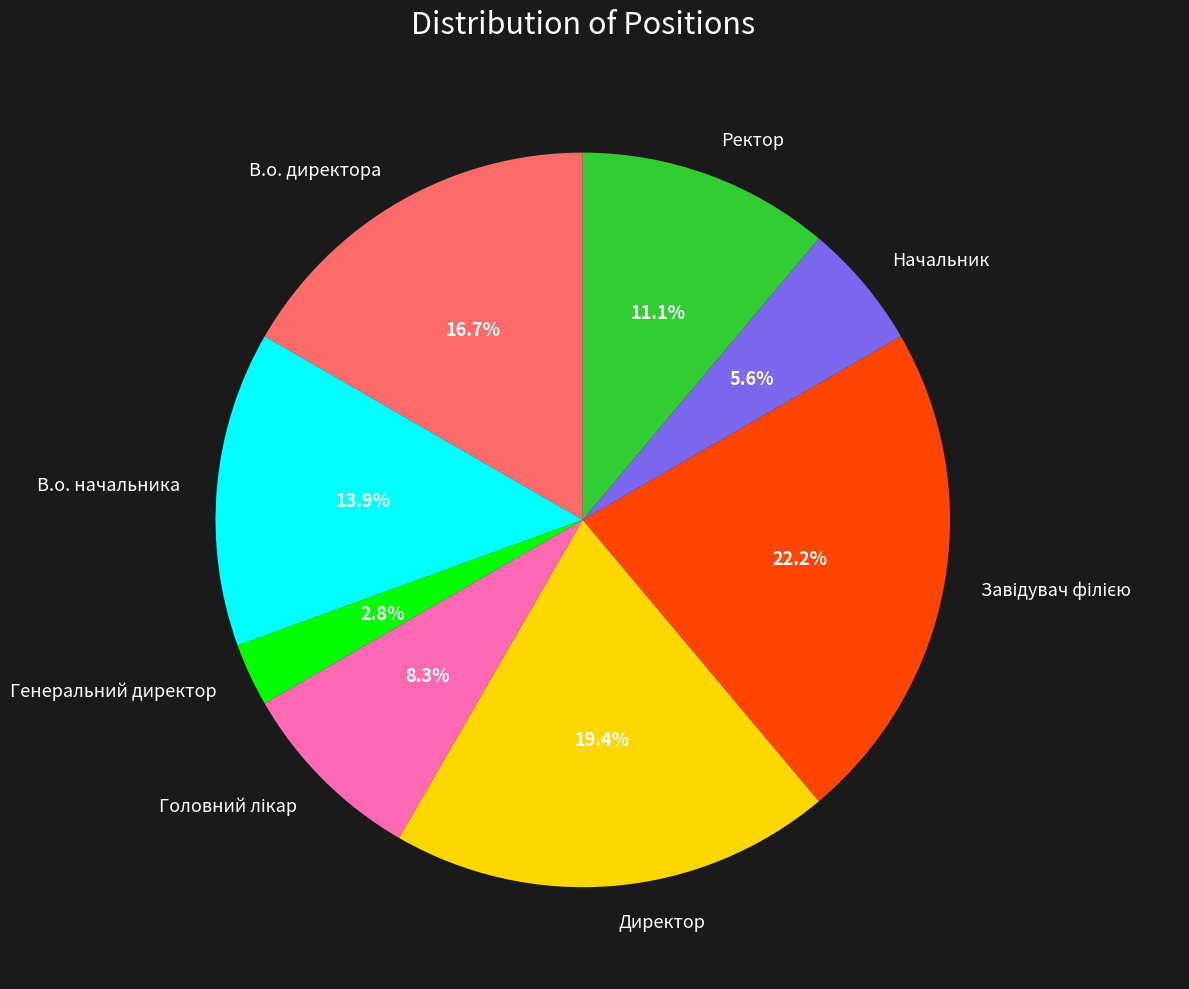

Approximately how many times larger is the value at В.о. начальника compared to Генеральний директор?

5.0